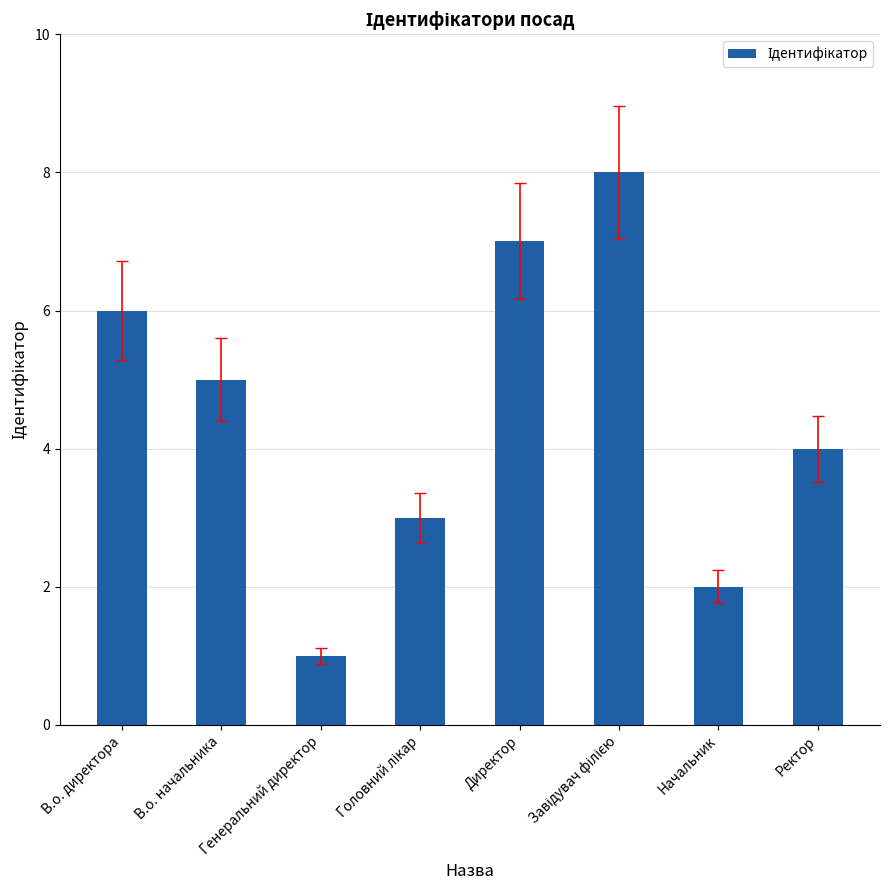

What is the sum of the values at Ректор and В.о. начальника?

9